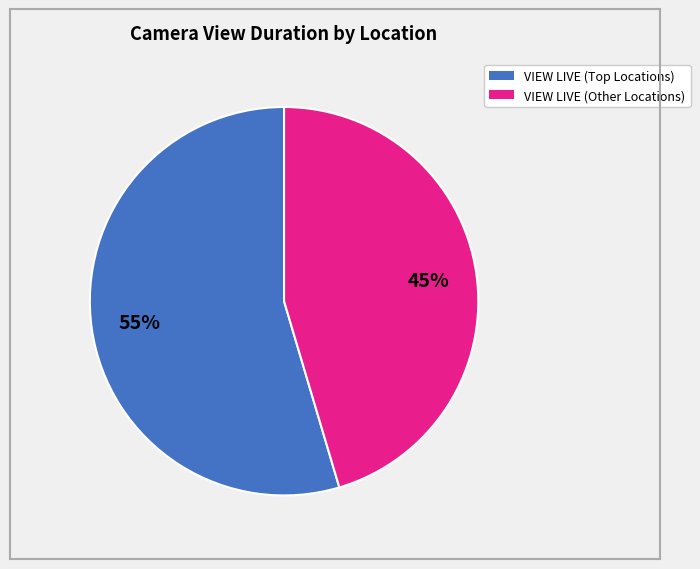

Does any single category account for the majority?

Yes